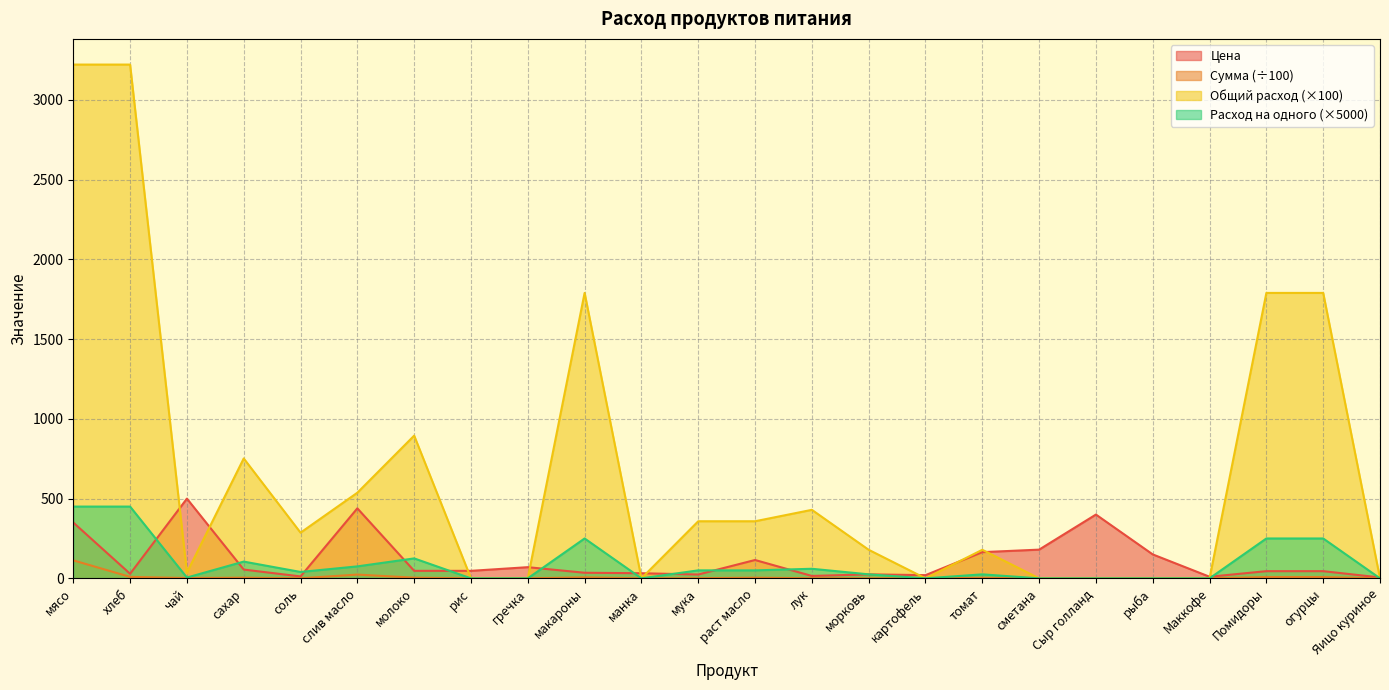

Which category has the lowest value in the Сумма series?

рис